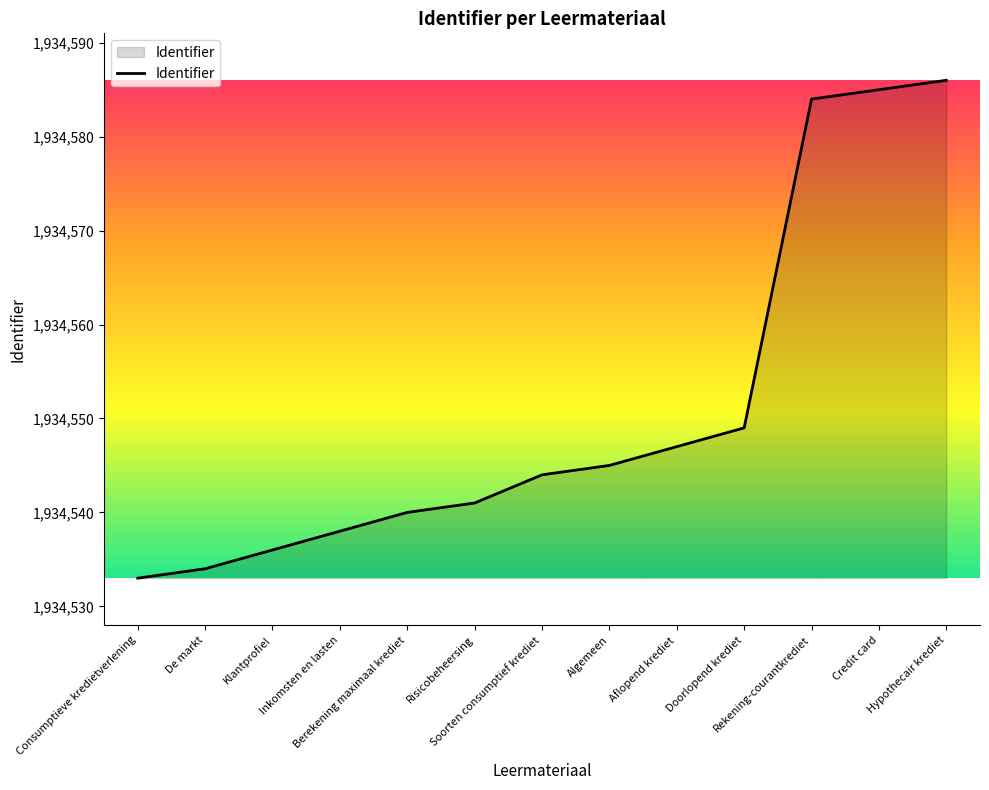

Rank the categories by value from lowest to highest.

Consumptieve kredietverlening, De markt, Klantprofiel, Inkomsten en lasten, Berekening maximaal krediet, Risicobeheersing, Soorten consumptief krediet, Algemeen, Aflopend krediet, Doorlopend krediet, Rekening-courantkrediet, Credit card, Hypothecair krediet